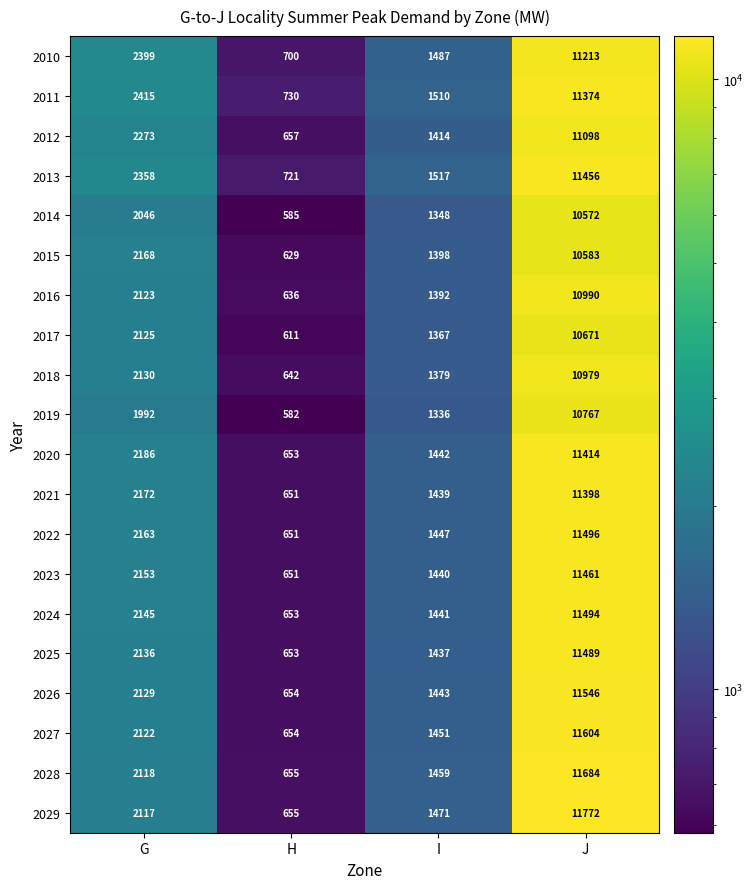

At which category does the chart reach its peak across all series?

J